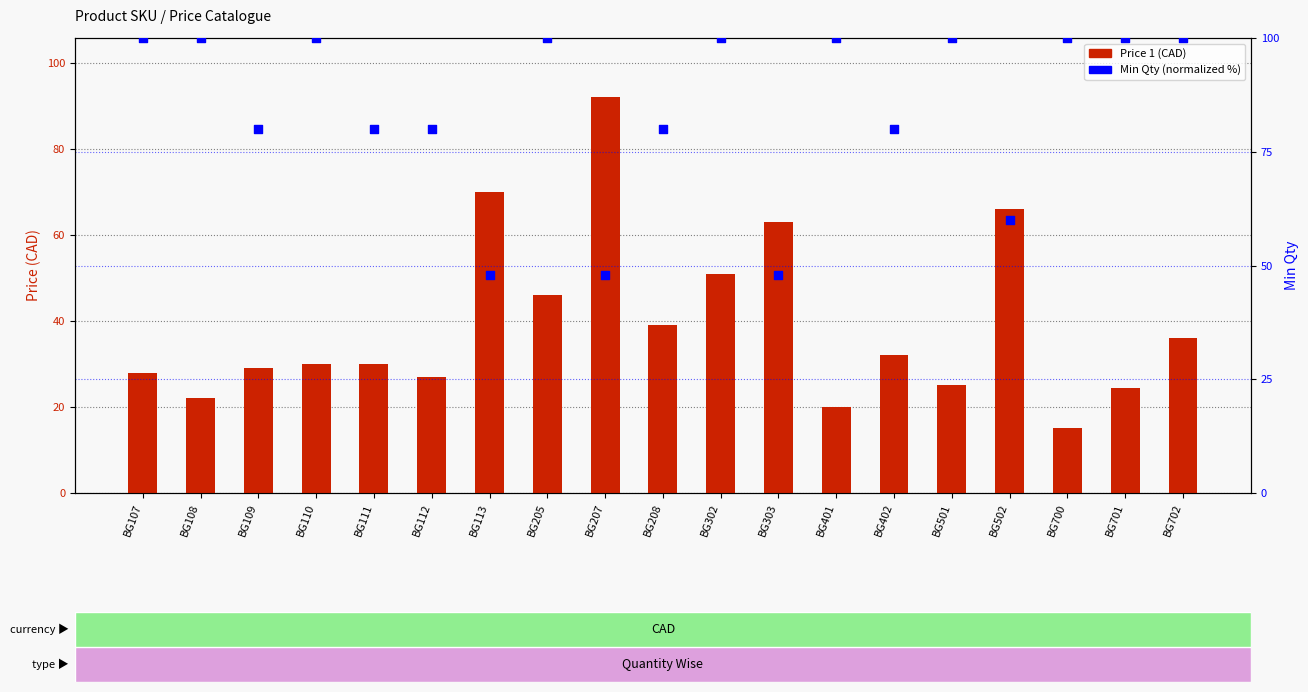

Which series reaches the minimum Y coordinate?

Price 1 (CAD)